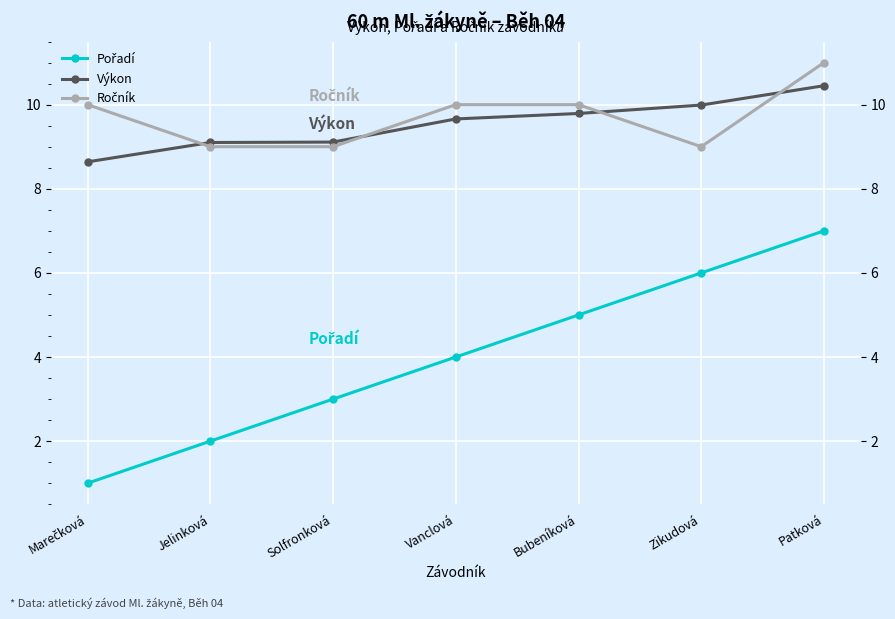

At how many categories does at least one series exceed 10?

1